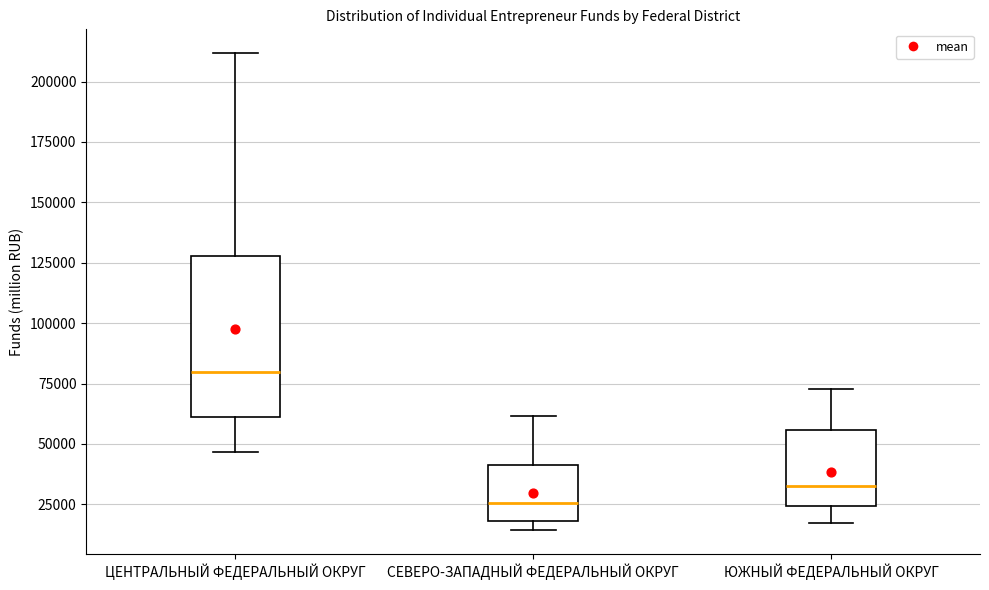

Which box is the tallest, from its lower edge to its upper edge?

ЦЕНТРАЛЬНЫЙ ФЕДЕРАЛЬНЫЙ ОКРУГ